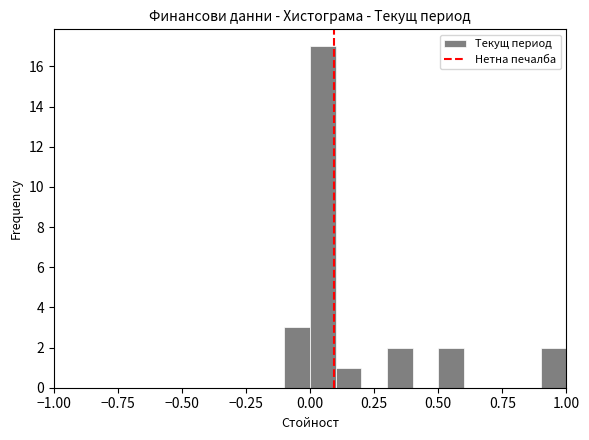

Around what value on the x-axis is the tallest bar? Give the approximate position of its centre, as read against the axis.

0.05